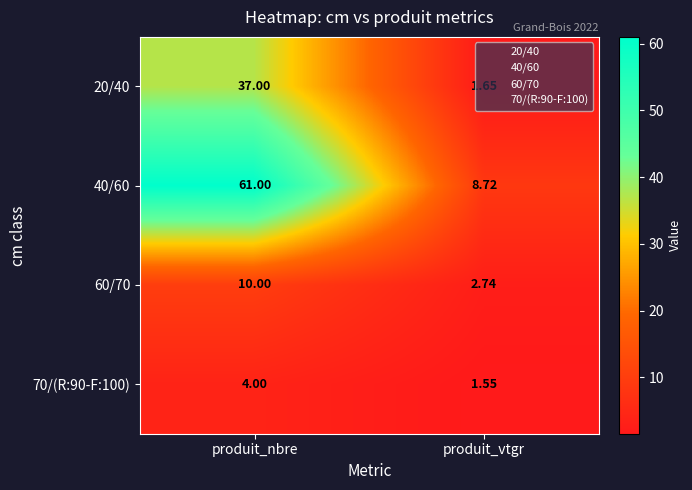

At which category is the sum across all series the highest?

produit_nbre